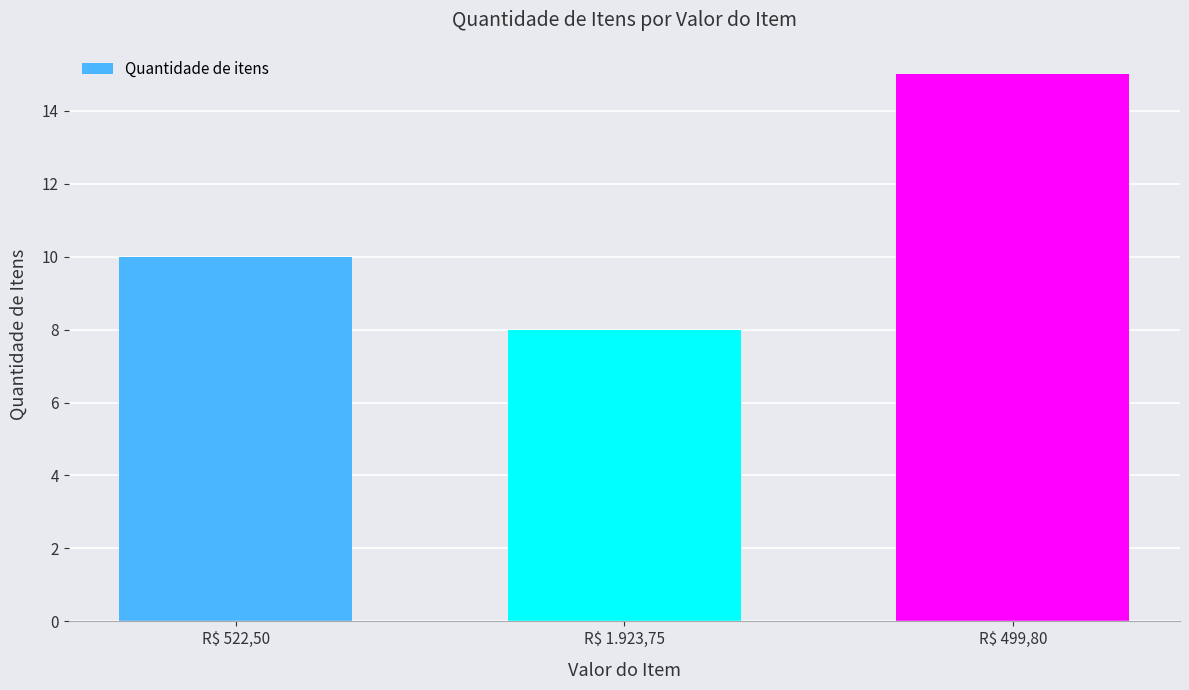

The value at R$ 522,50 is 14. True or false?

False